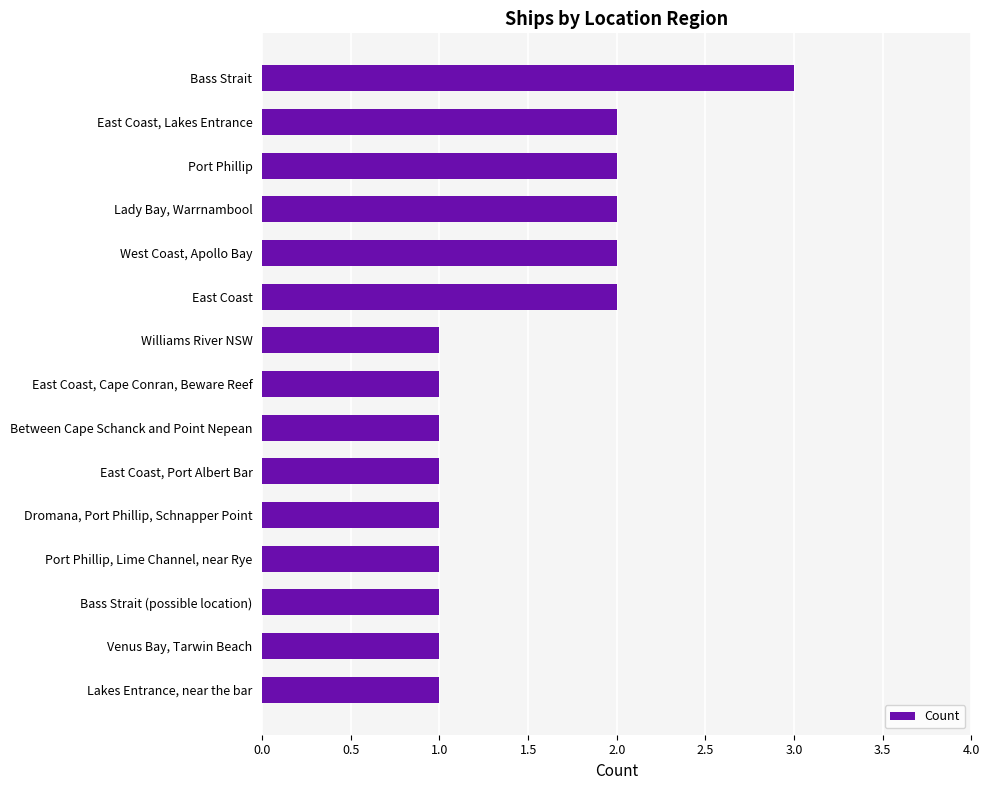

What is the maximum value shown in the chart?

3